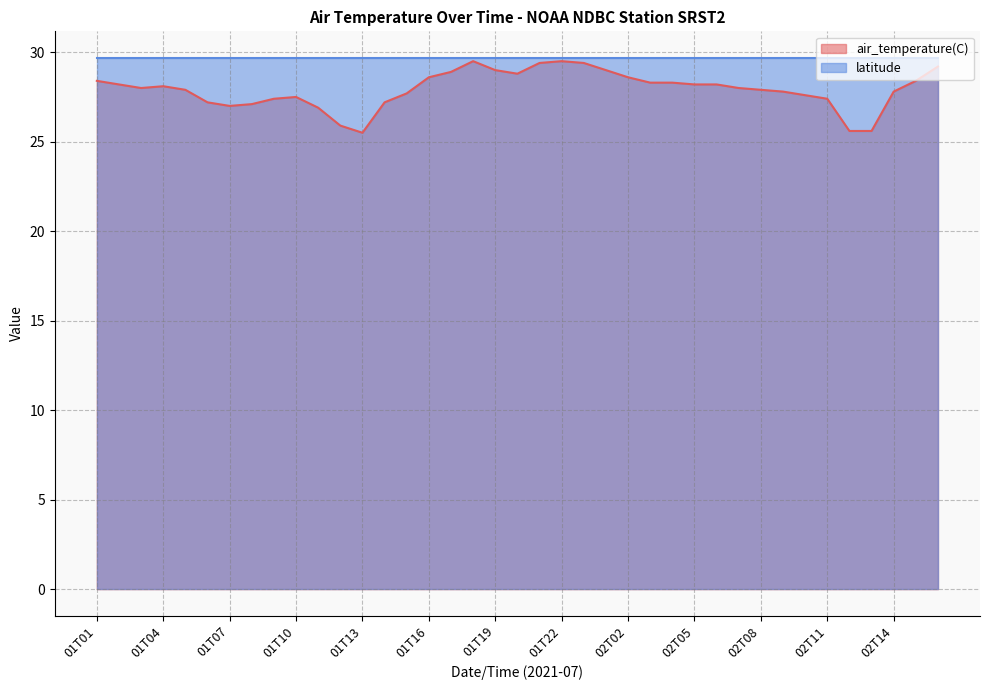

Where is the first local maximum?

01T04